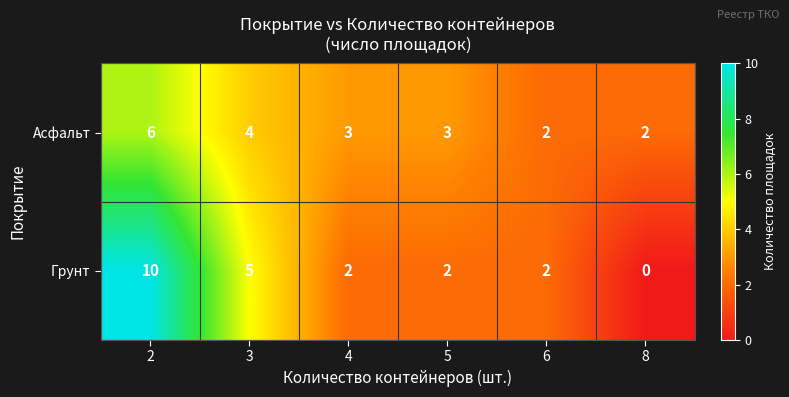

Rank the series by their maximum value, from lowest to highest.

Асфальт, Грунт